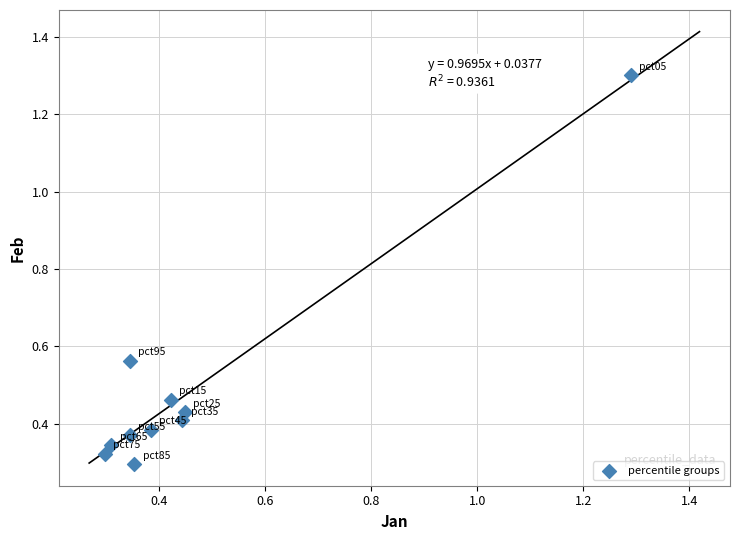

What is the range of X values (max minus min)?

1.0